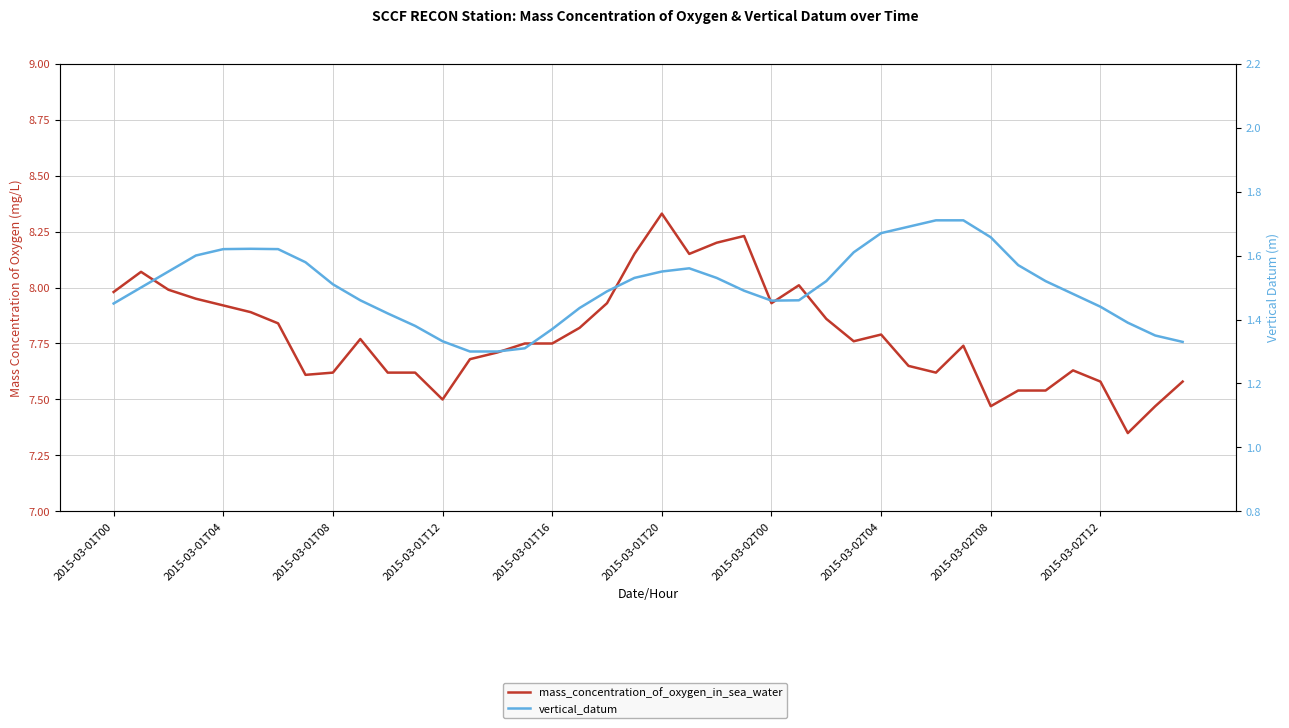

What is the difference between the second highest and minimum values in the mass_concentration_of_oxygen_in_sea_water series?

0.9